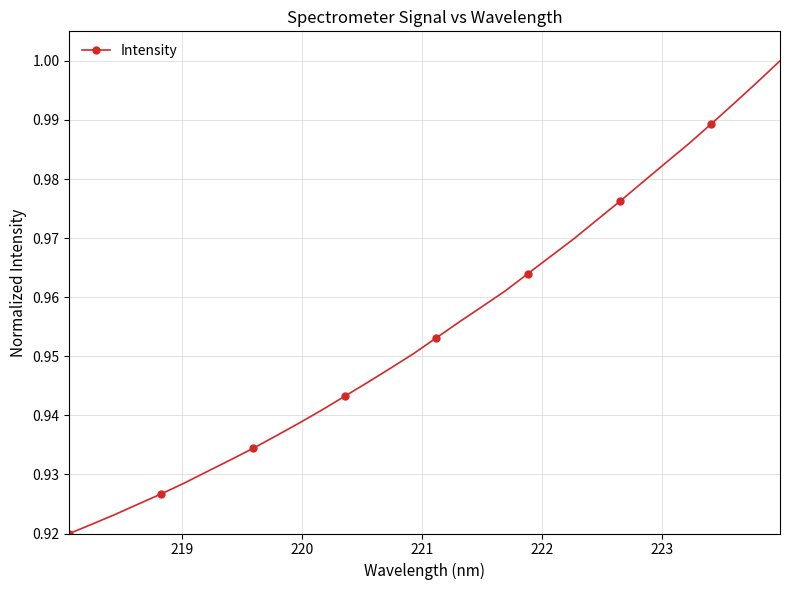

What is the sum of all values?

30.6